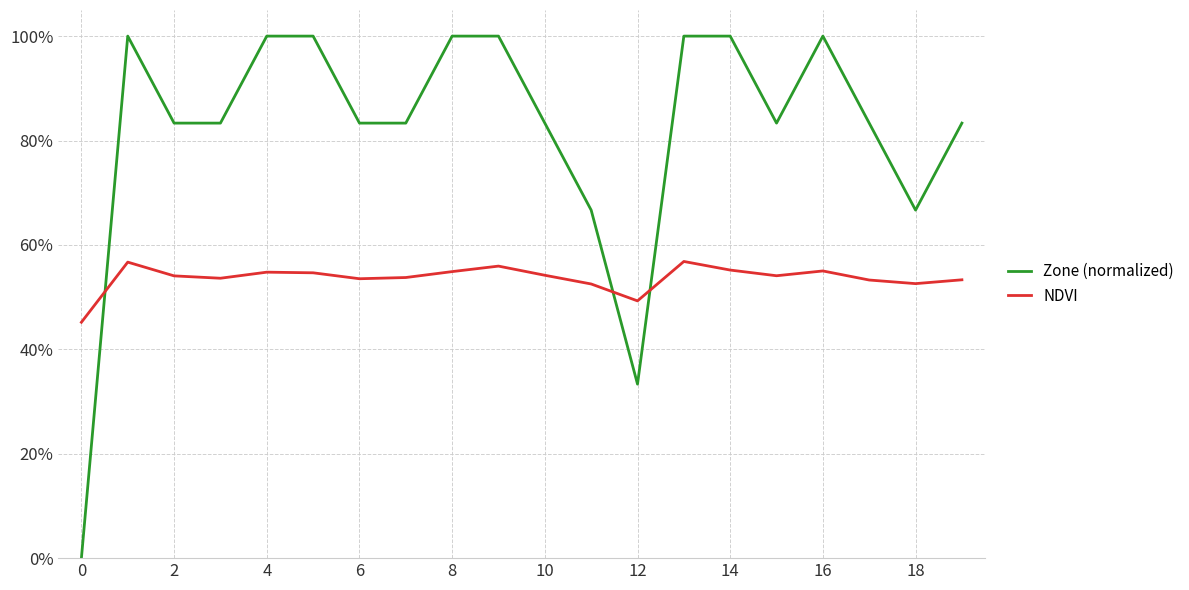

Is this an area chart (filled region under the line)?

No